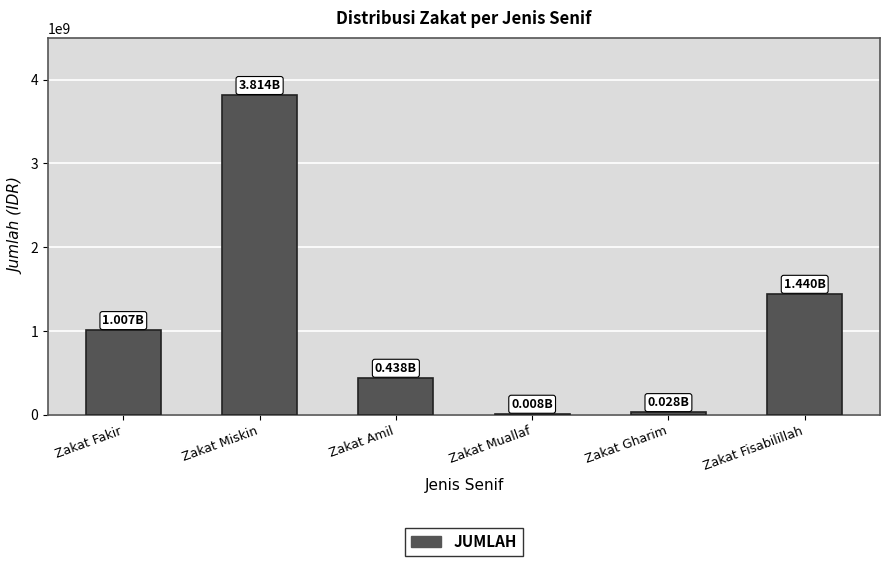

At which label is the value closest to 1911100000?

Zakat Fisabilillah